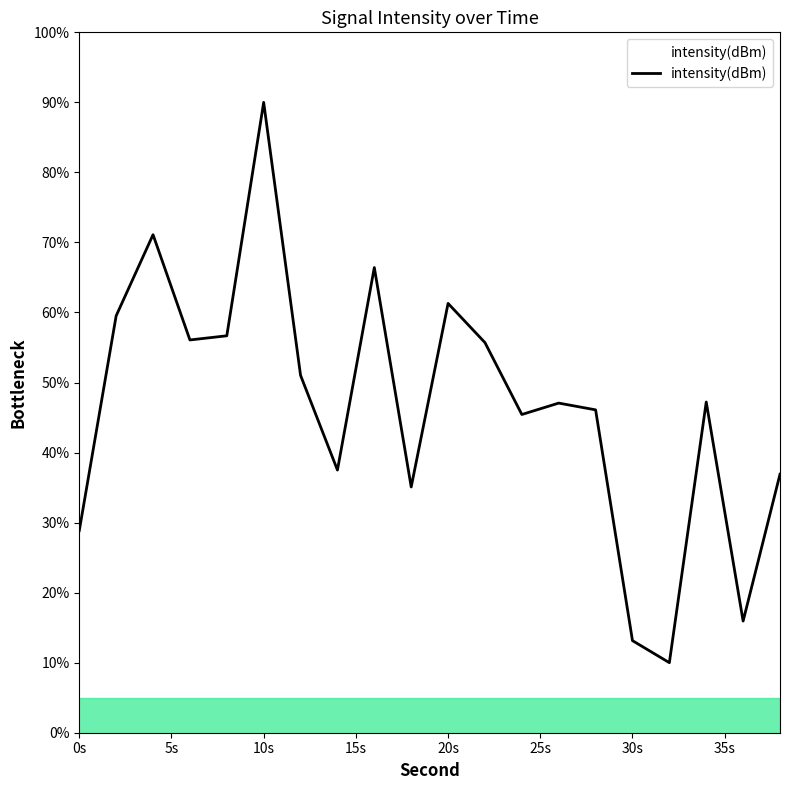

What is the maximum value shown in the chart?

90.0